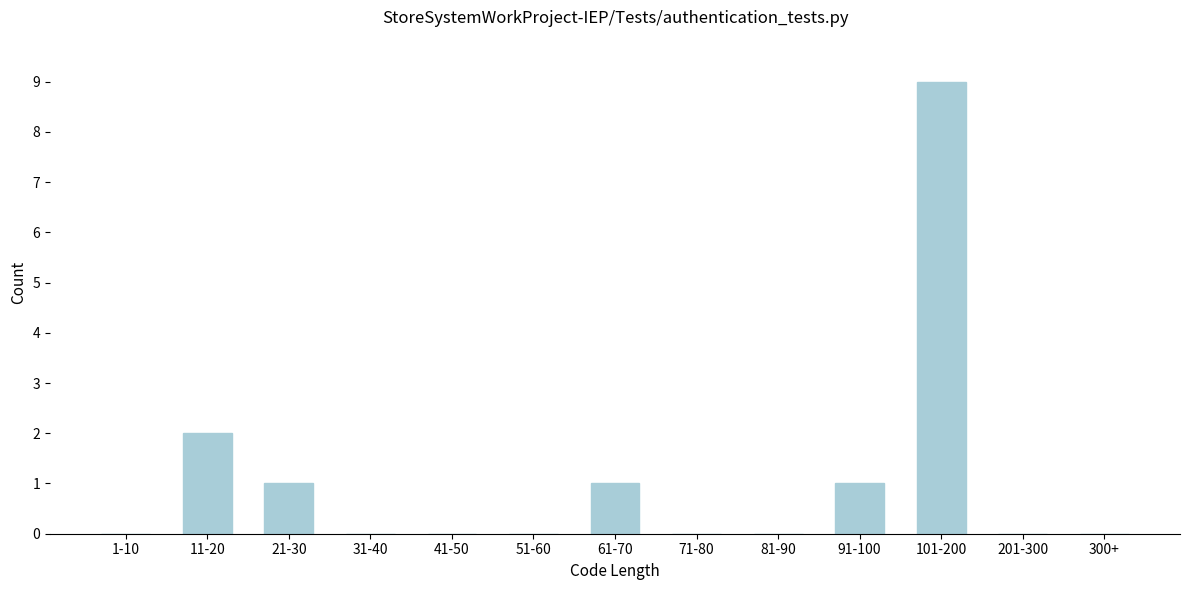

Reading left to right, transcribe all the data shown in this chart.

1-10=0	11-20=2	21-30=1	31-40=0	41-50=0	51-60=0	61-70=1	71-80=0	81-90=0	91-100=1	101-200=9	201-300=0	300+=0